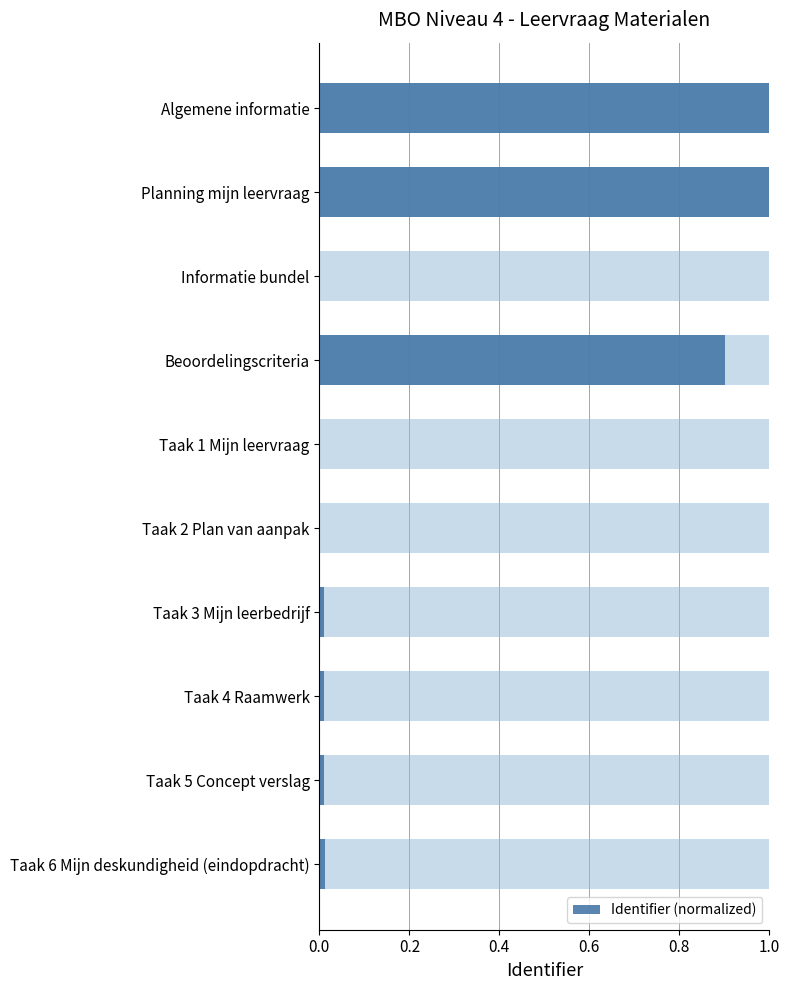

How many bars are there in total?

10